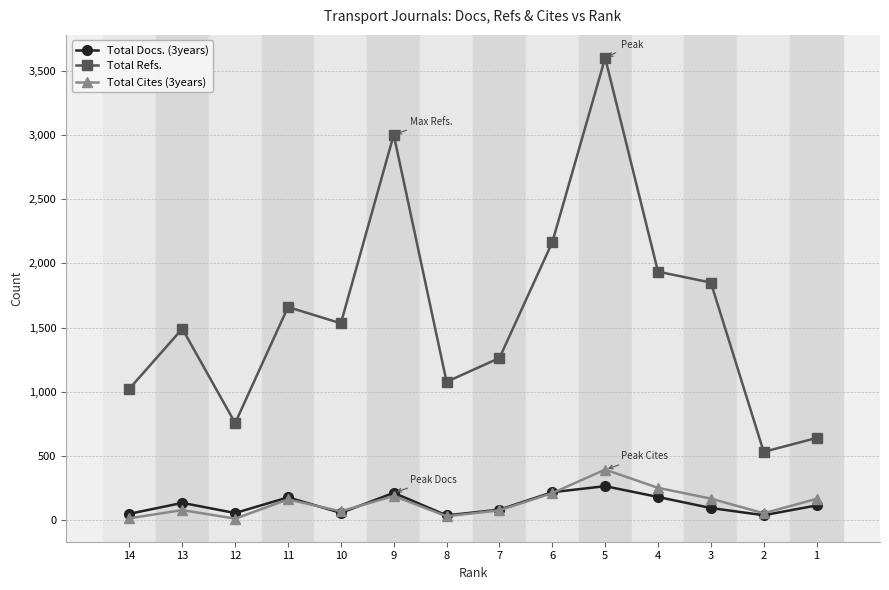

Is the value of Total Refs. at 2 greater than the value of Total Cites (3years) at 14?

Yes